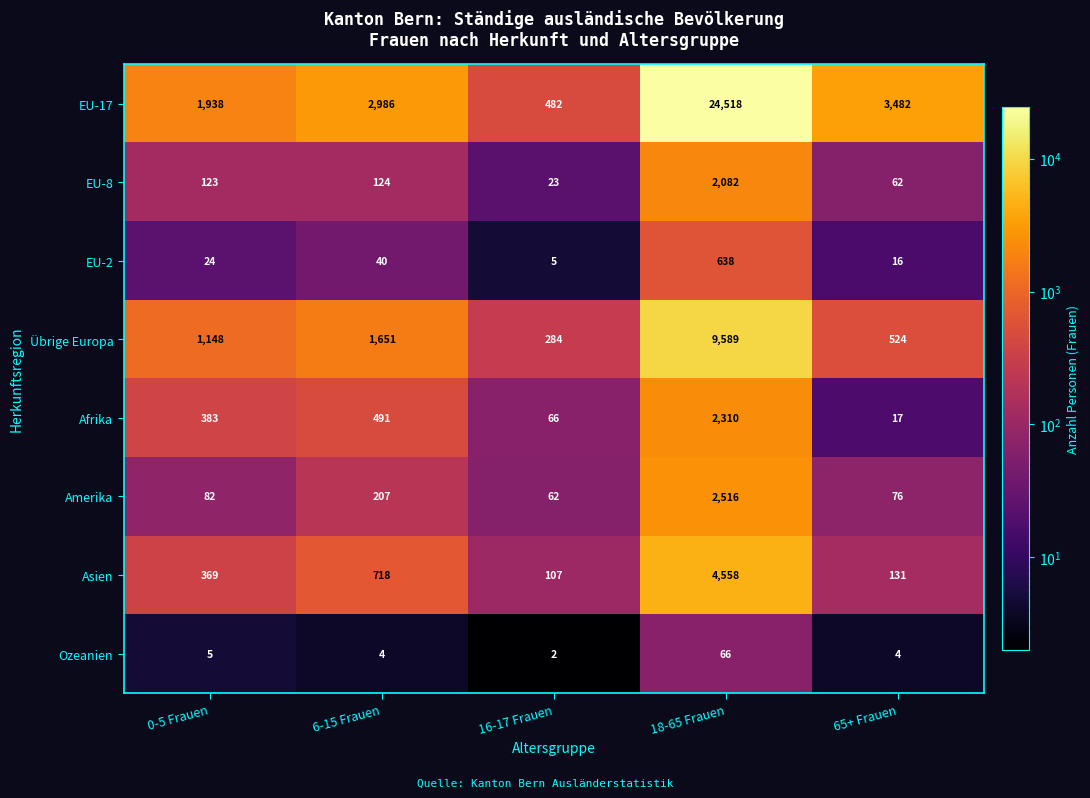

At how many categories does at least one series exceed 16345?

1